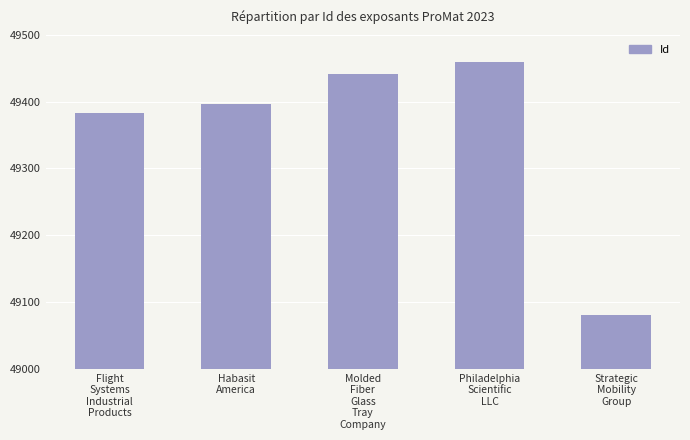

What value does the data have at Flight
Systems
Industrial
Products?

49383